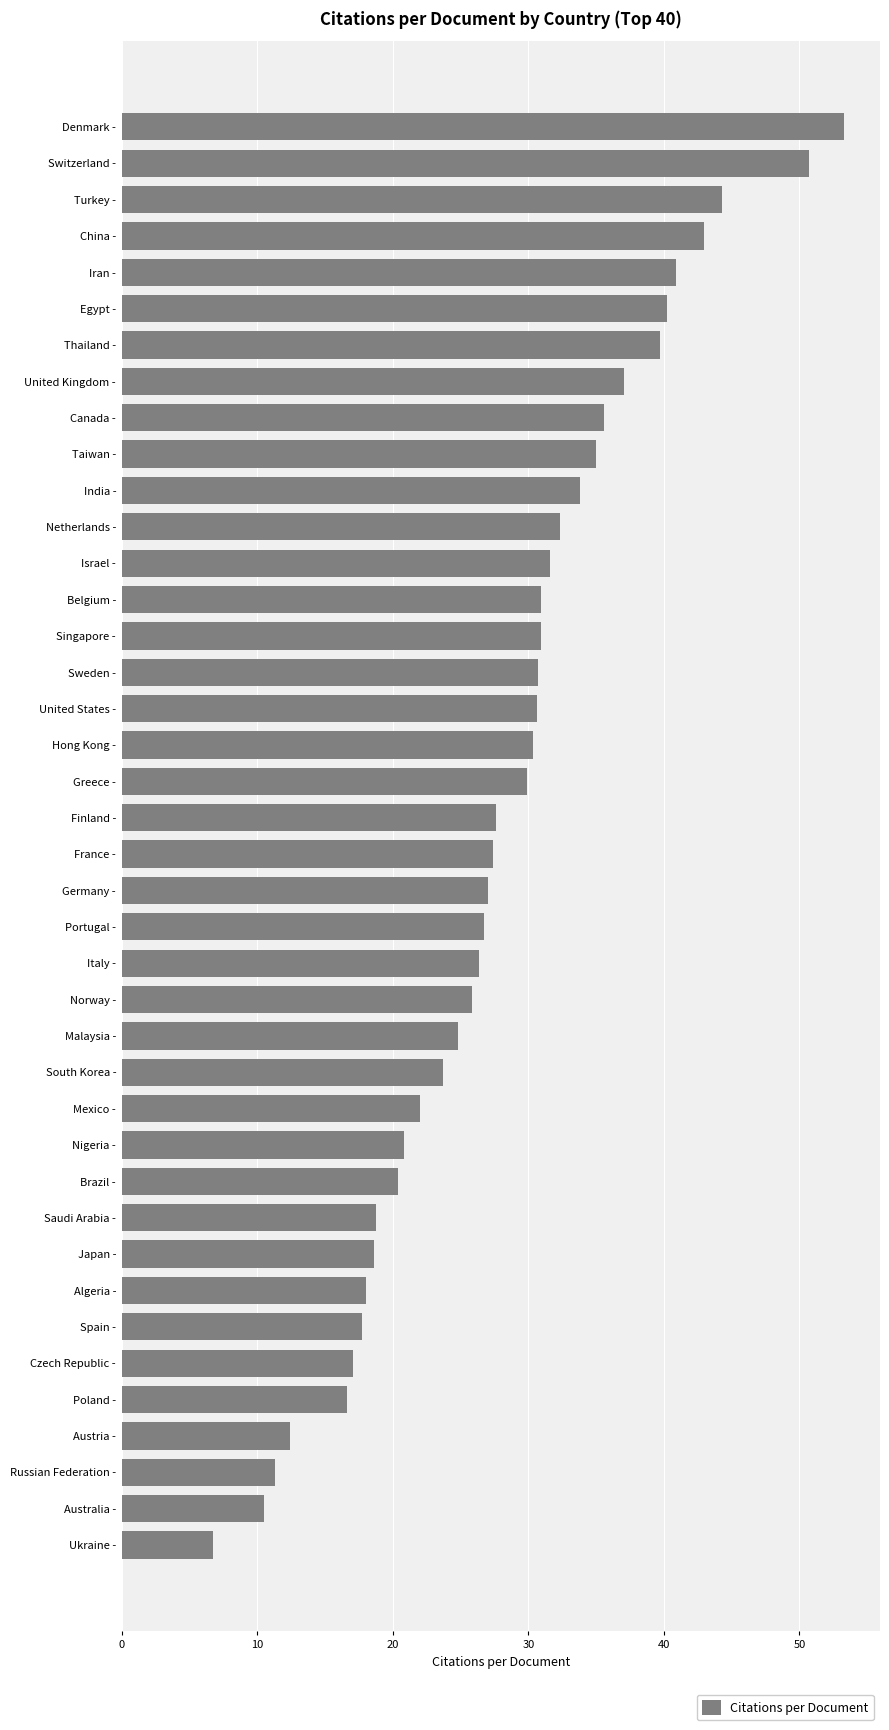

What is the difference between the values at Switzerland - and Taiwan -?

15.7